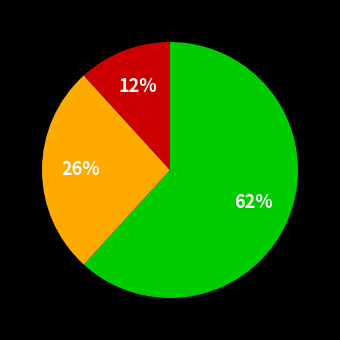

To the nearest percent, what is the difference between the largest and smallest slice percentages?

50%